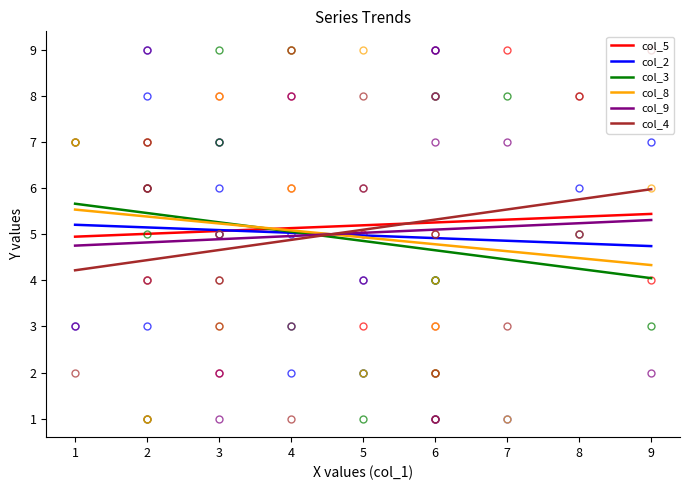

What is the lowest value of the col_8 series?

4.3